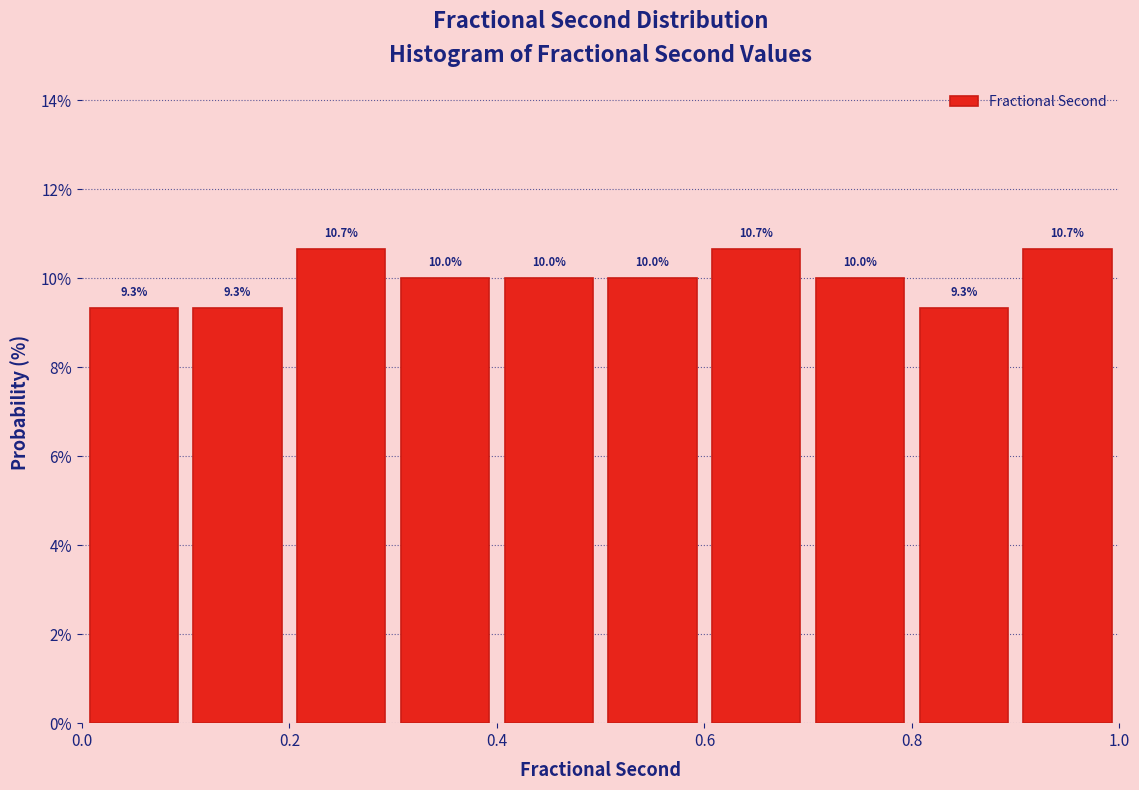

Reading left to right, list every bar in this chart as the range it spans on the x-axis followed by its height.

0.0 to 0.1: 9.3
0.1 to 0.2: 9.3
0.2 to 0.3: 10.7
0.3 to 0.4: 10.0
0.4 to 0.5: 10.0
0.5 to 0.6: 10.0
0.6 to 0.7: 10.7
0.7 to 0.8: 10.0
0.8 to 0.9: 9.3
0.9 to 1.0: 10.7